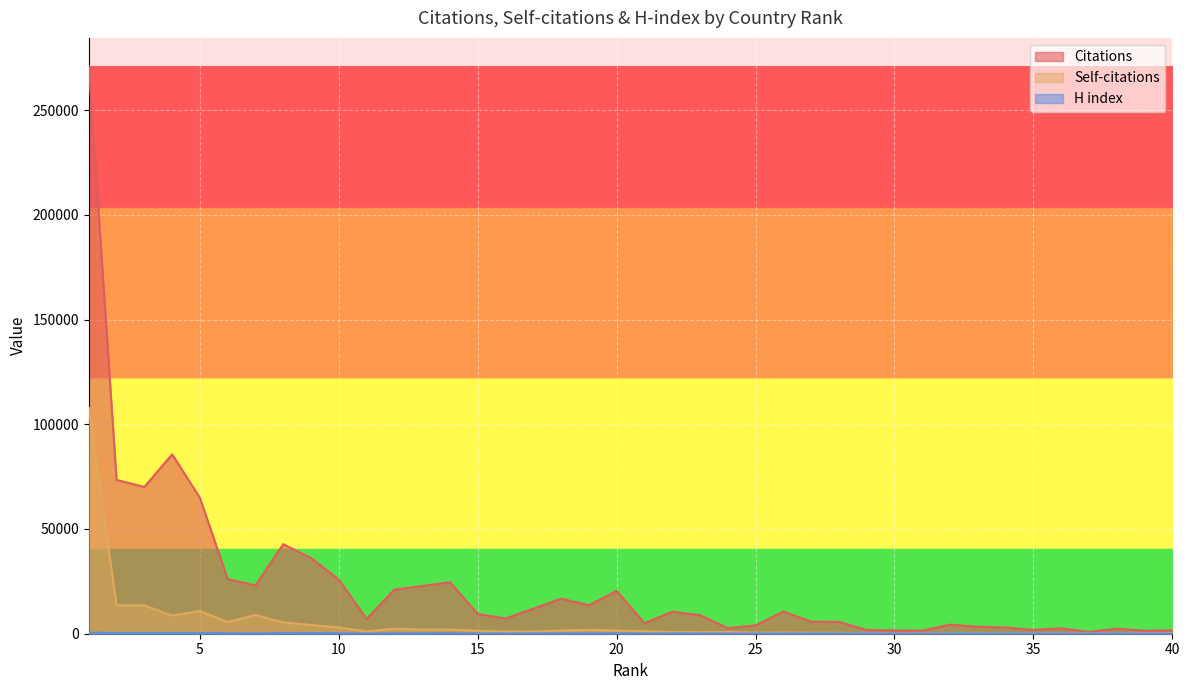

Which has a higher value, 35 or 27?

27